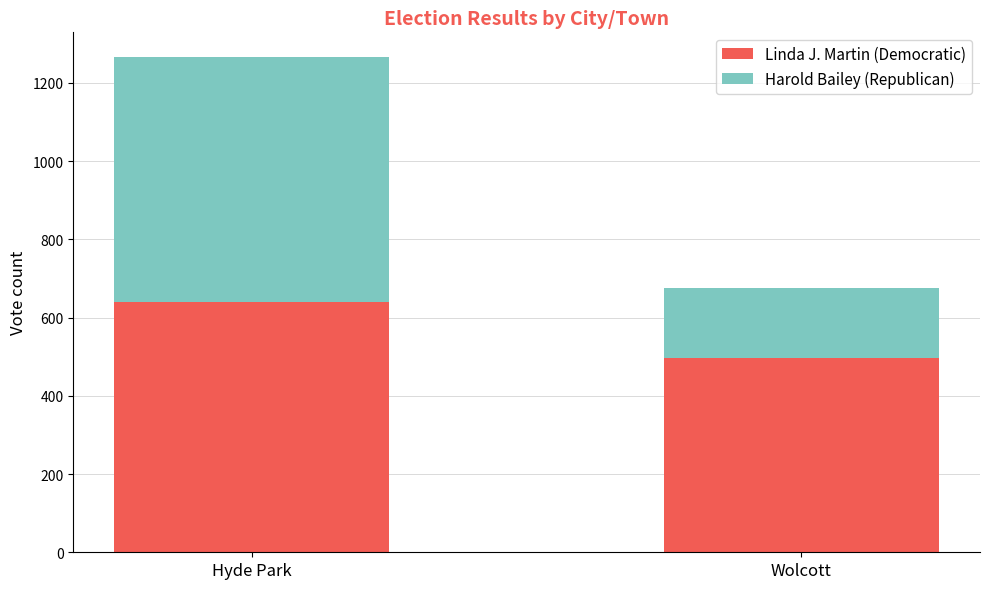

Reading left to right, list the values for the Linda J. Martin (Democratic) series.

641	497